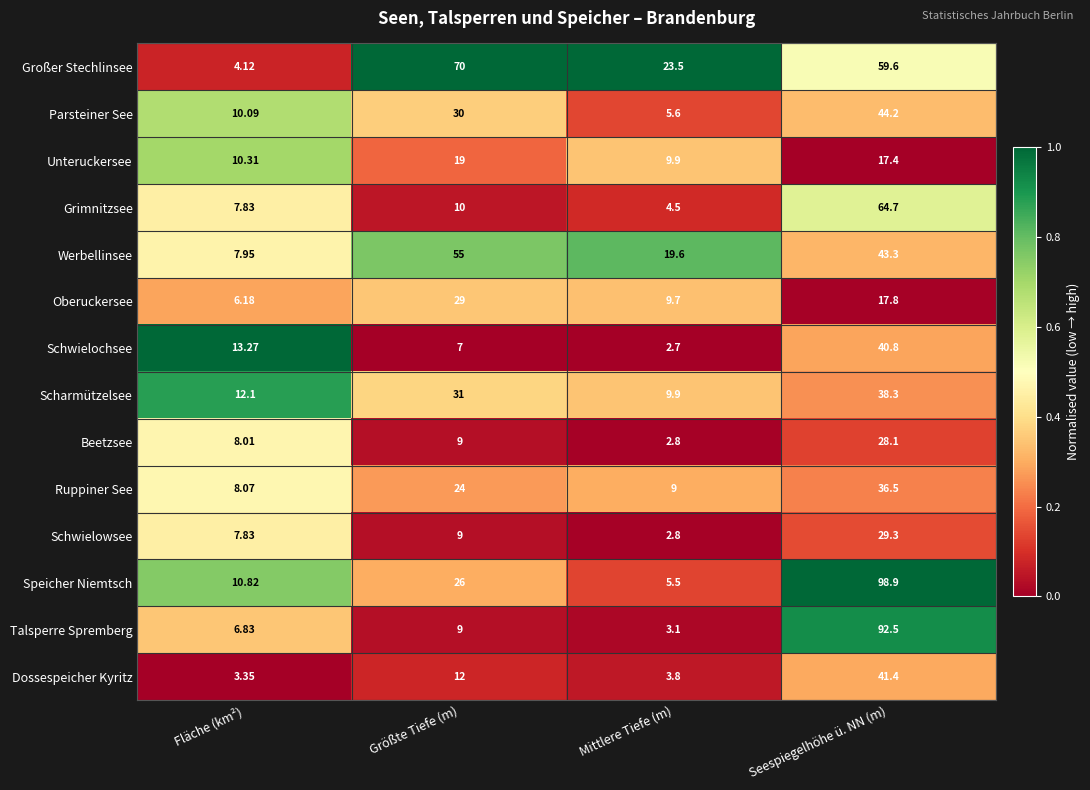

Which series has the largest range (max minus min)?

Speicher Niemtsch